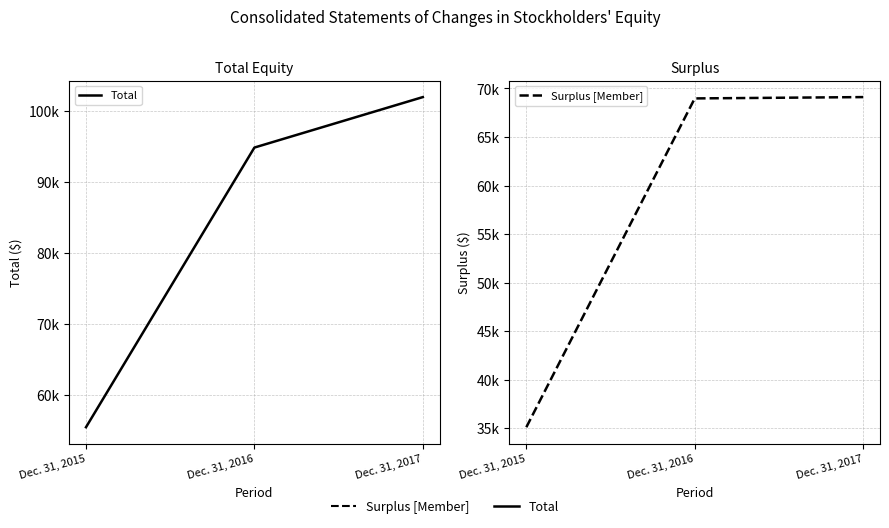

Count the number of categories in the chart.

3